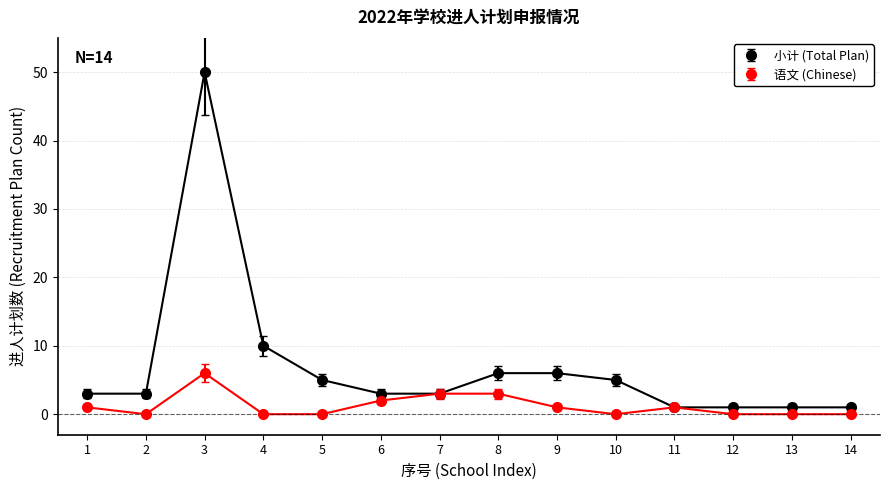

What is the difference between the maximum and minimum values in the 小计 (Total Plan) series?

49